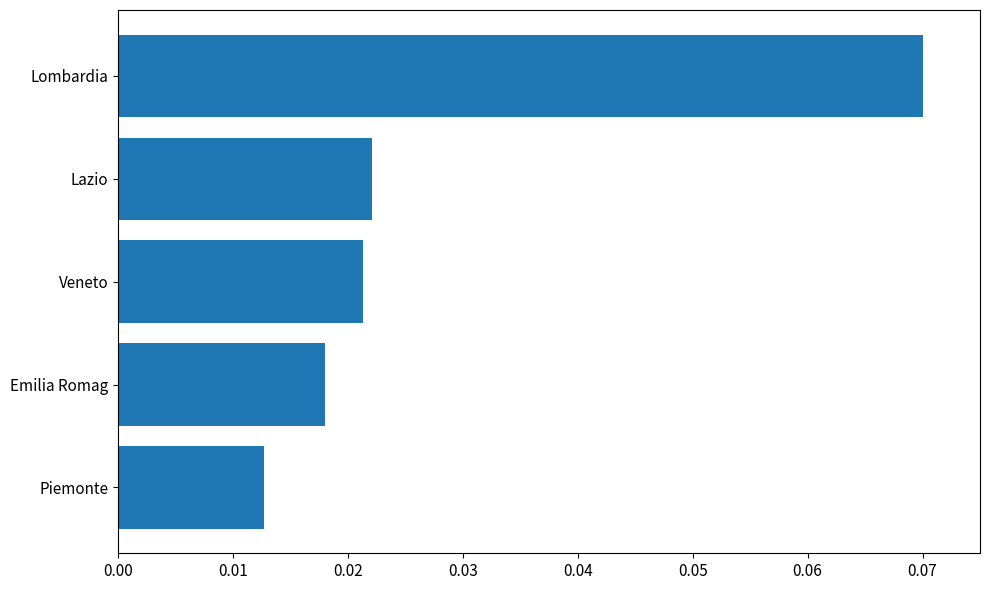

How many categories are shown in the chart?

5